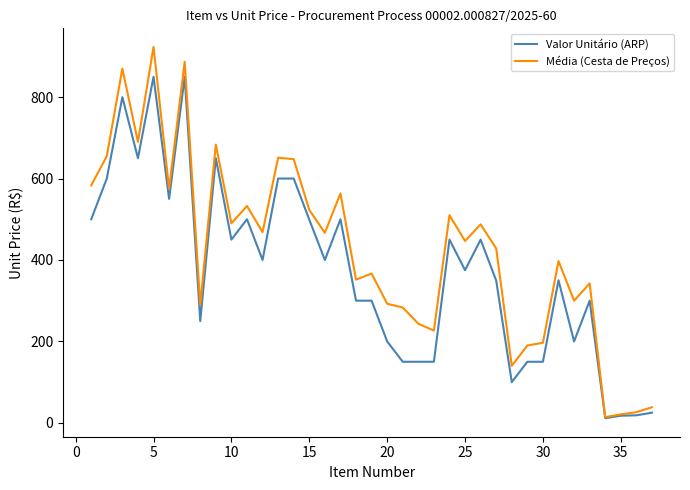

Rank the series by their maximum value, from lowest to highest.

Valor Unitário (ARP), Média (Cesta de Preços)